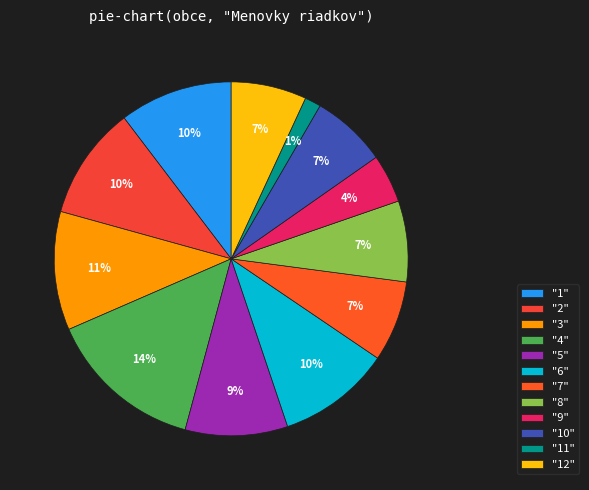

Which category has the smallest portion of the pie?

"11"